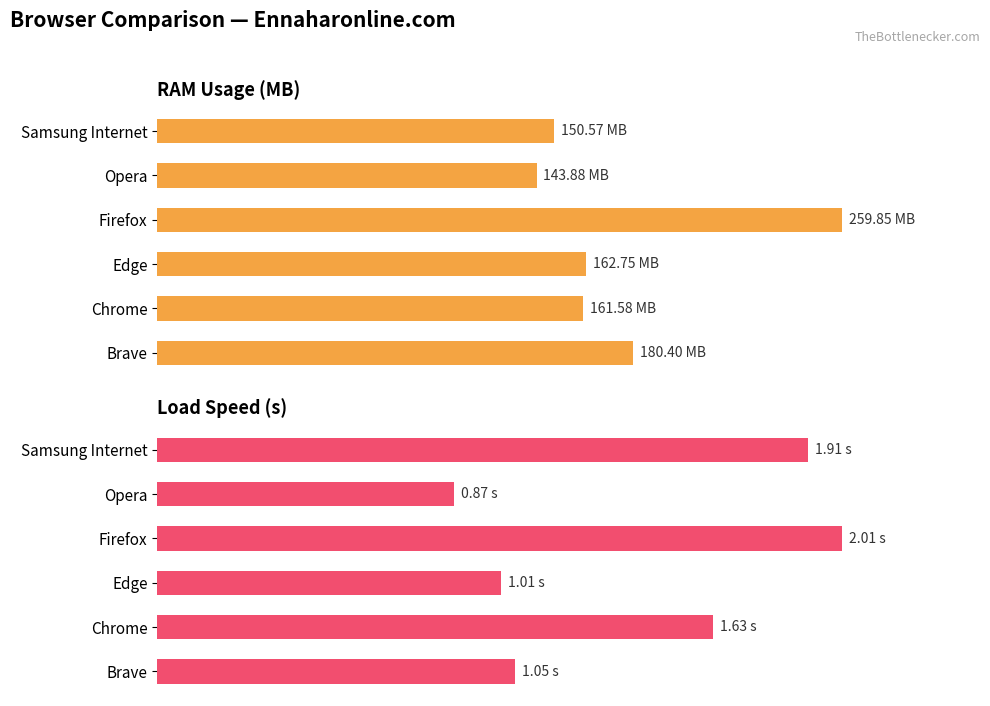

At which category is the sum across all series the highest?

Firefox